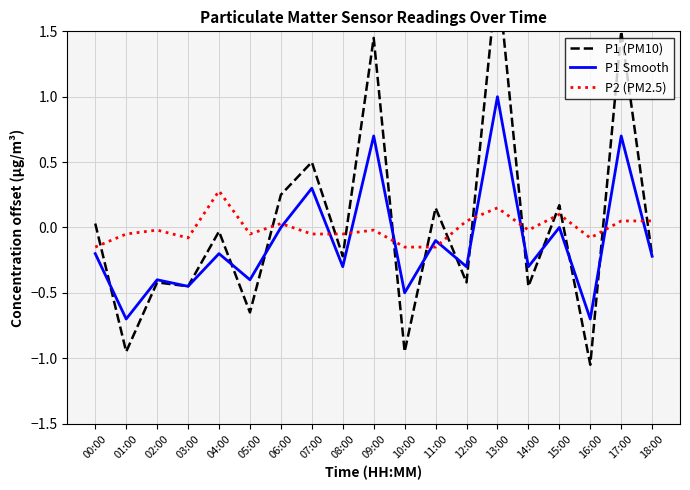

In P1 (PM10), how many points are higher than both neighbors (excluding endpoints)?

8